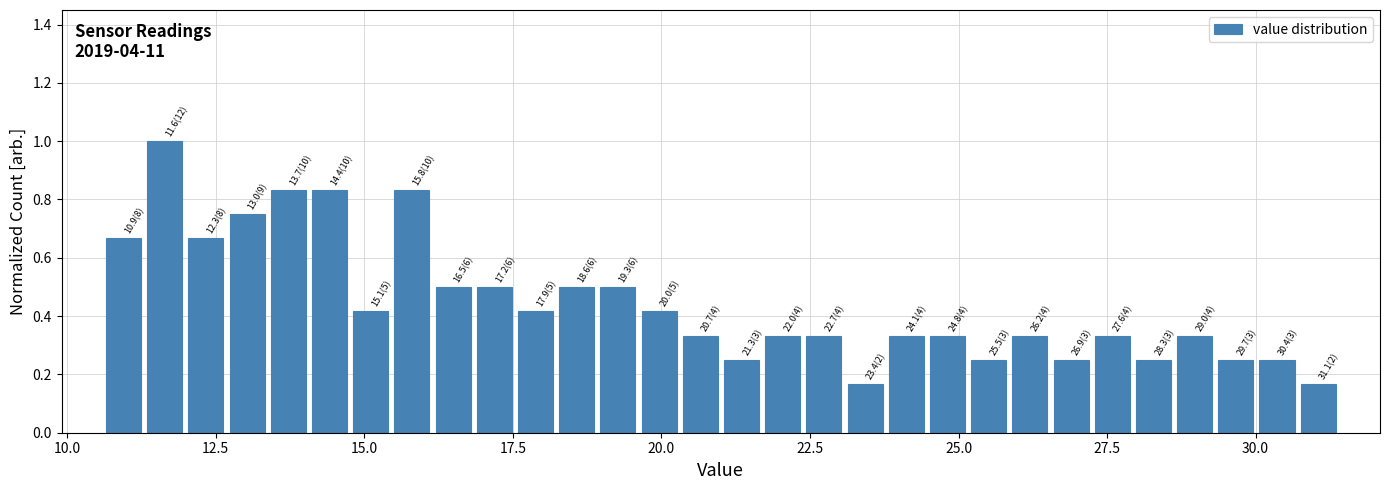

Around what value on the x-axis is the tallest bar? Give the approximate position of its centre, as read against the axis.

11.5